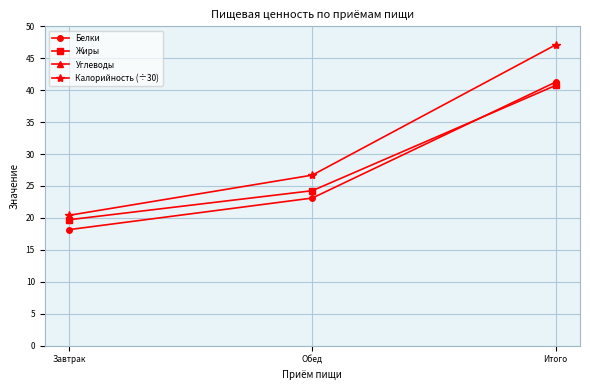

What is the total value across all series at Итого?

321.1